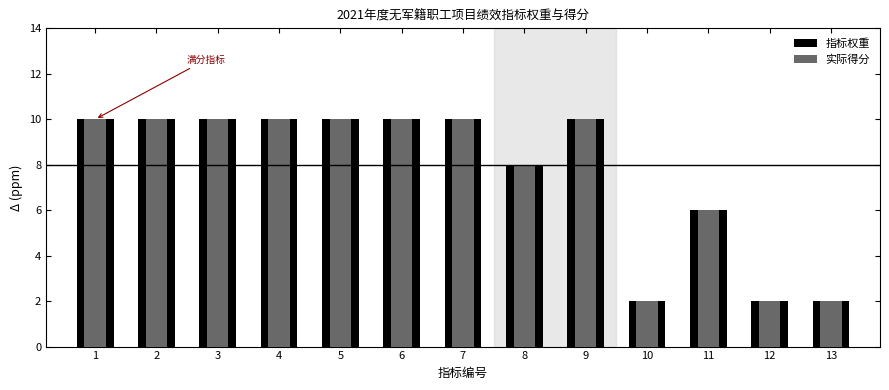

At how many categories does at least one series exceed 2?

10